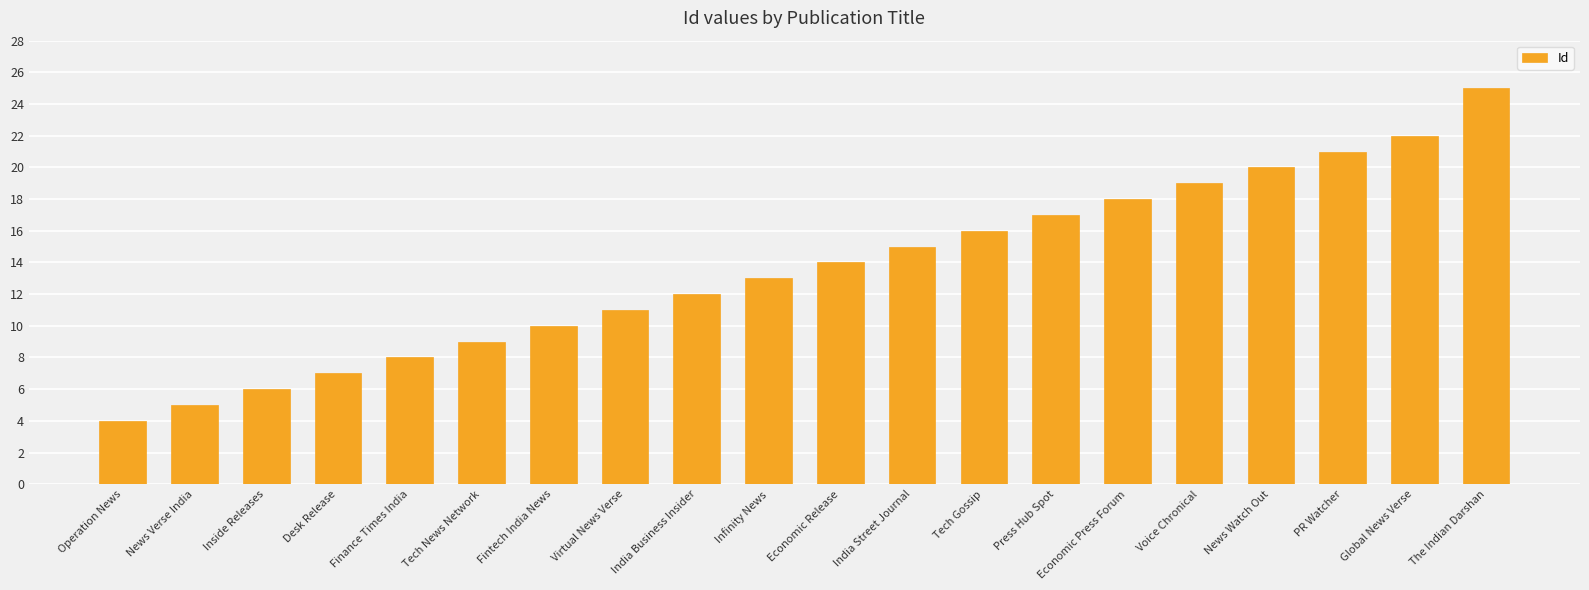

What is the approximate value at Global News Verse?

22